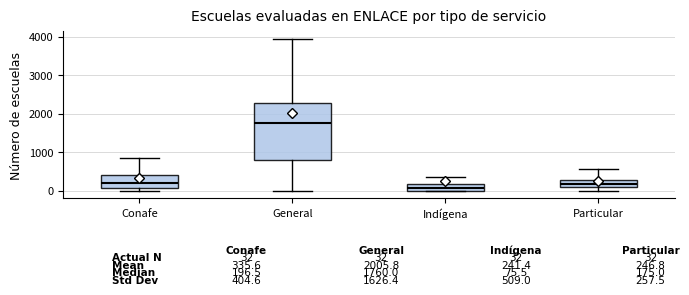

Comparing the boxes themselves (not the whiskers), which one is the tallest?

General